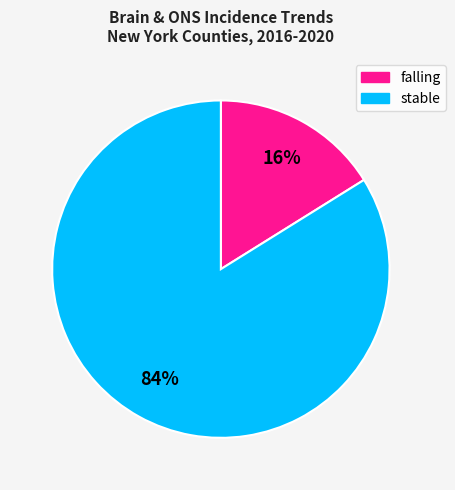

To the nearest percent, what is the difference between the largest and smallest slice percentages?

68%